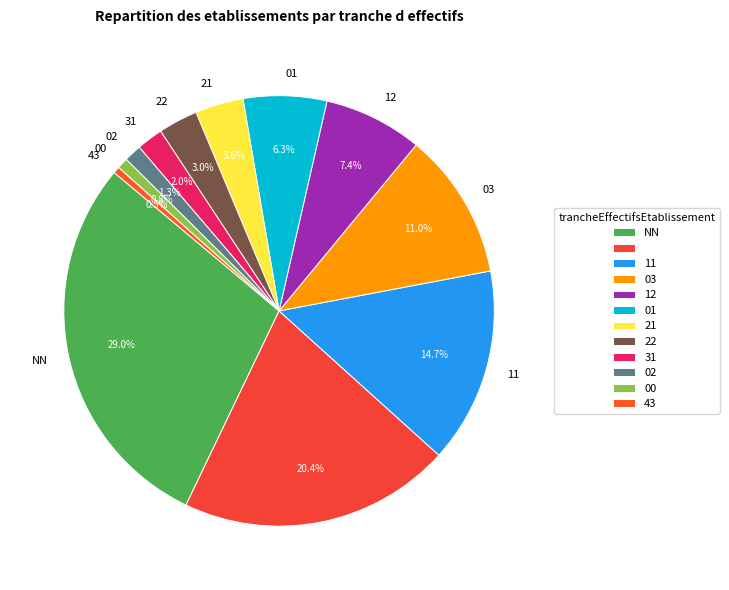

Count the number of slices in the pie.

12